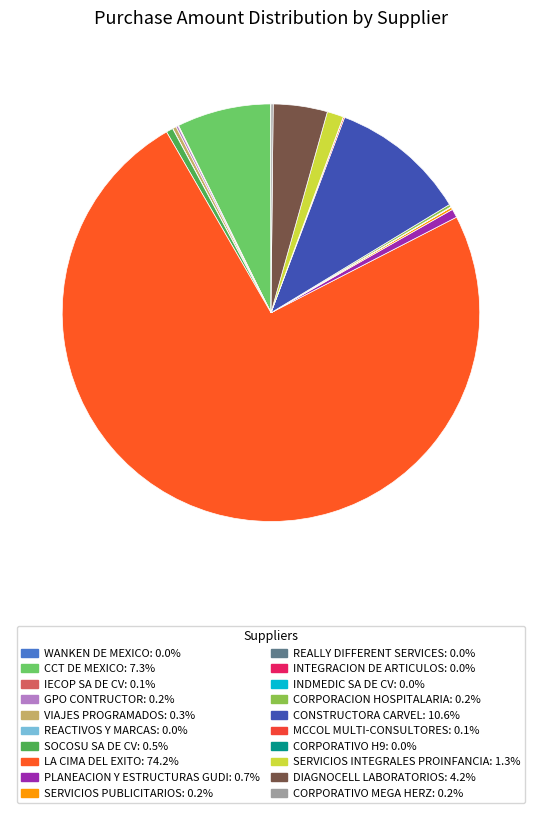

What is the ratio of the value at CCT DE MEXICO to the value at CORPORACION HOSPITALARIA?

36.0